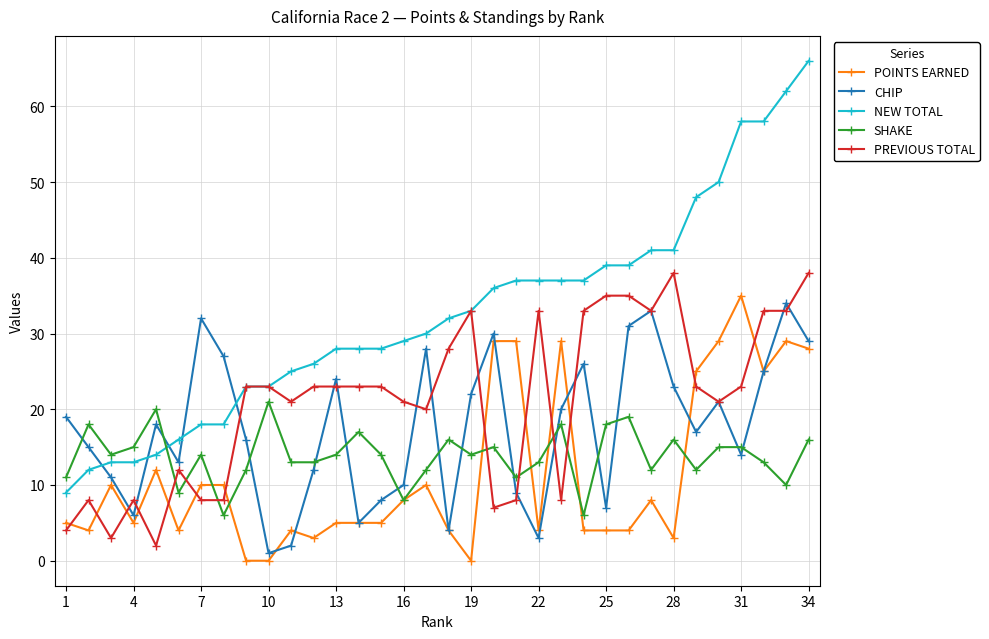

True or false: CHIP and NEW TOTAL intersect in this chart.

True